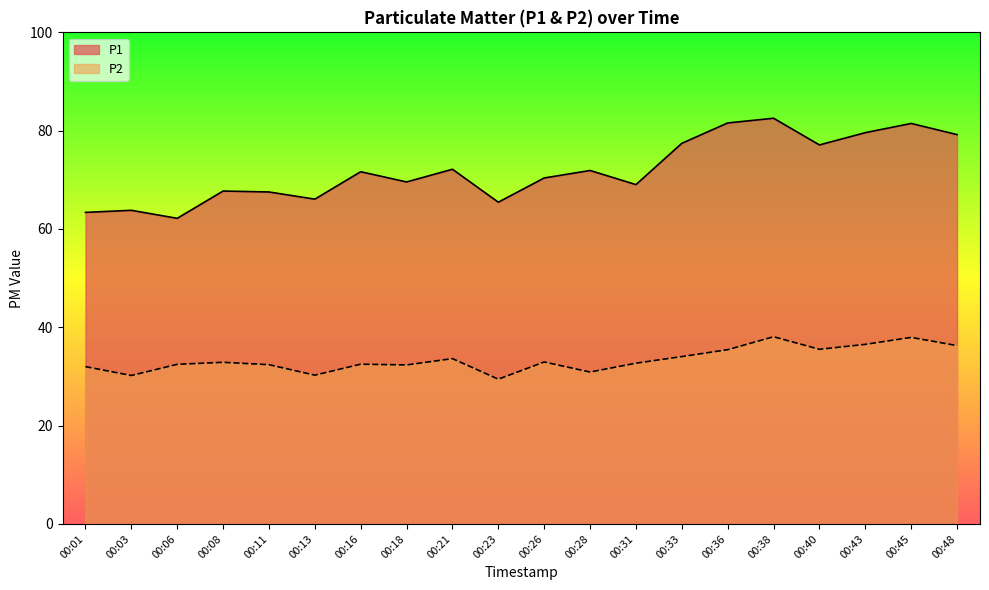

List the series in order of their overall mean, highest first.

P1, P2